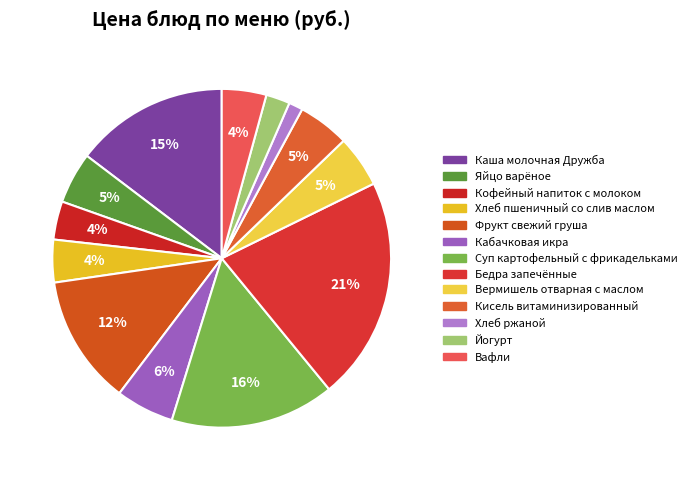

Rank the categories by value from highest to lowest.

Бедра запечённые, Суп картофельный с фрикадельками, Каша молочная Дружба, Фрукт свежий груша, Кабачковая икра, Вермишель отварная с маслом, Яйцо варёное, Кисель витаминизированный, Вафли, Хлеб пшеничный со слив маслом, Кофейный напиток с молоком, Йогурт, Хлеб ржаной